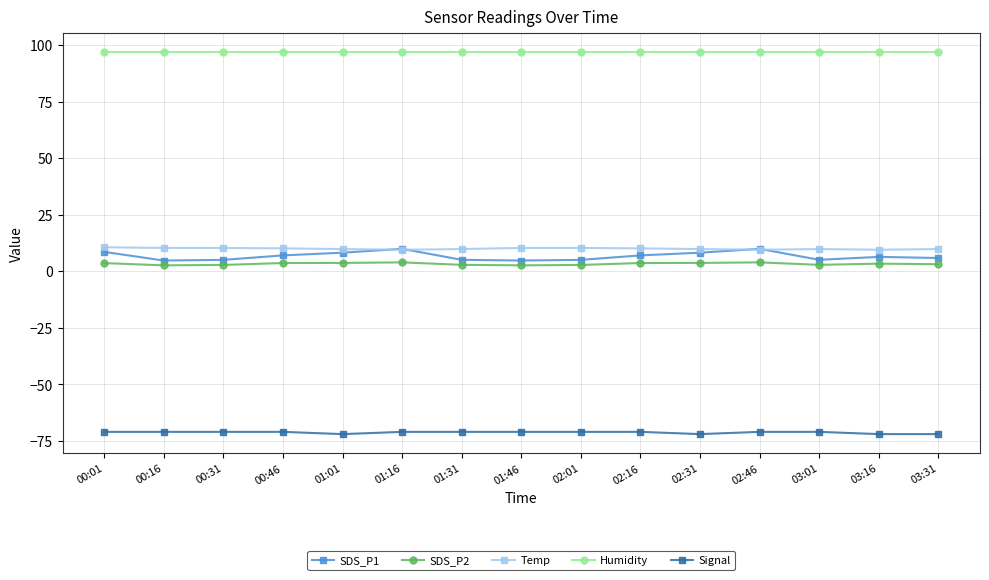

What is the minimum value for Humidity?

96.7